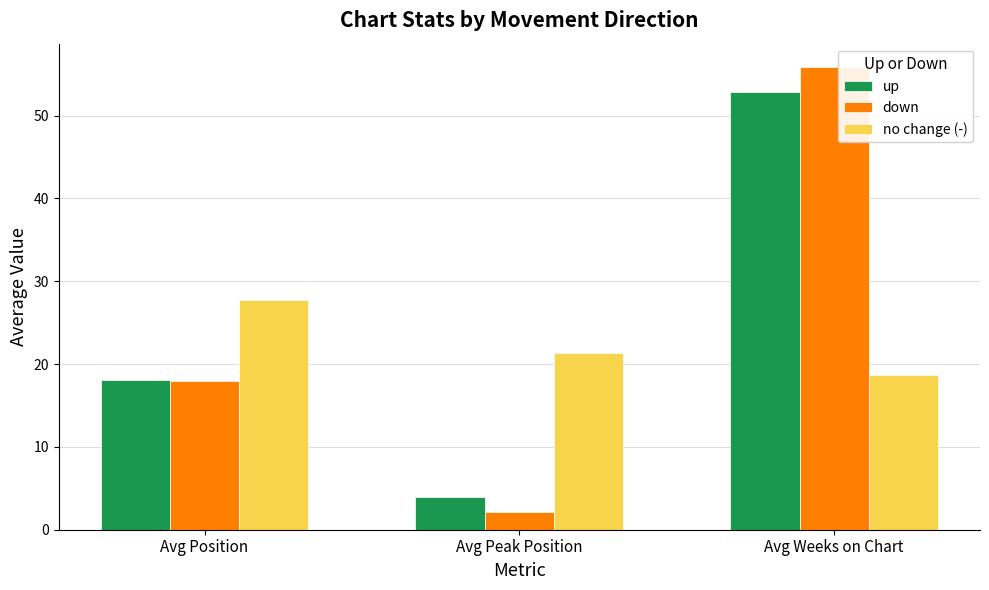

What are all the series names shown in the legend?

up, down, no change (-)